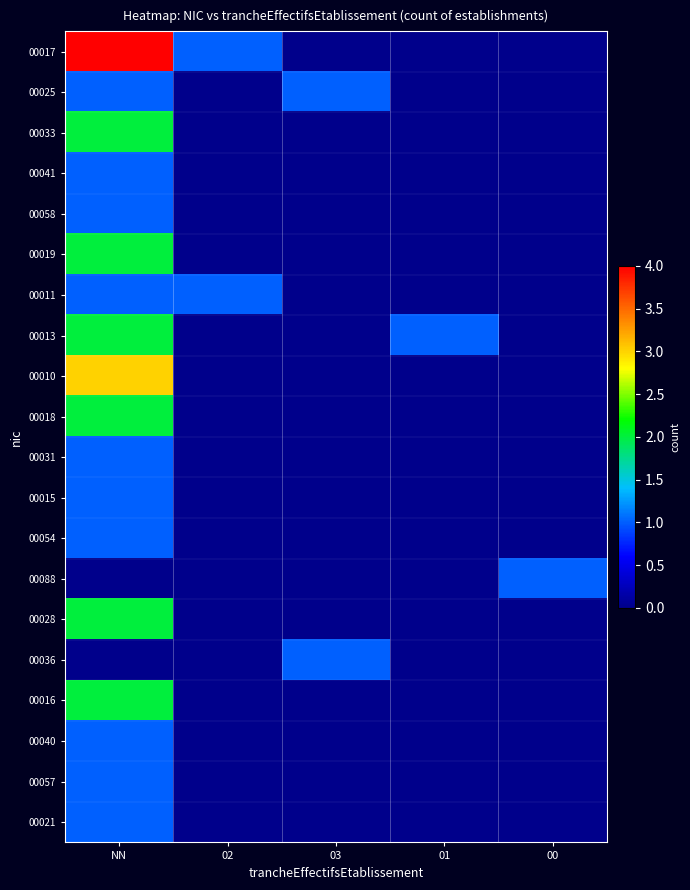

Reading right to left, extract all data points from this chart.

00017: 00=0	01=0	03=0	02=1	NN=4
00025: 00=0	01=0	03=1	02=0	NN=1
00033: 00=0	01=0	03=0	02=0	NN=2
00041: 00=0	01=0	03=0	02=0	NN=1
00058: 00=0	01=0	03=0	02=0	NN=1
00019: 00=0	01=0	03=0	02=0	NN=2
00011: 00=0	01=0	03=0	02=1	NN=1
00013: 00=0	01=1	03=0	02=0	NN=2
00010: 00=0	01=0	03=0	02=0	NN=3
00018: 00=0	01=0	03=0	02=0	NN=2
00031: 00=0	01=0	03=0	02=0	NN=1
00015: 00=0	01=0	03=0	02=0	NN=1
00054: 00=0	01=0	03=0	02=0	NN=1
00088: 00=1	01=0	03=0	02=0	NN=0
00028: 00=0	01=0	03=0	02=0	NN=2
00036: 00=0	01=0	03=1	02=0	NN=0
00016: 00=0	01=0	03=0	02=0	NN=2
00040: 00=0	01=0	03=0	02=0	NN=1
00057: 00=0	01=0	03=0	02=0	NN=1
00021: 00=0	01=0	03=0	02=0	NN=1